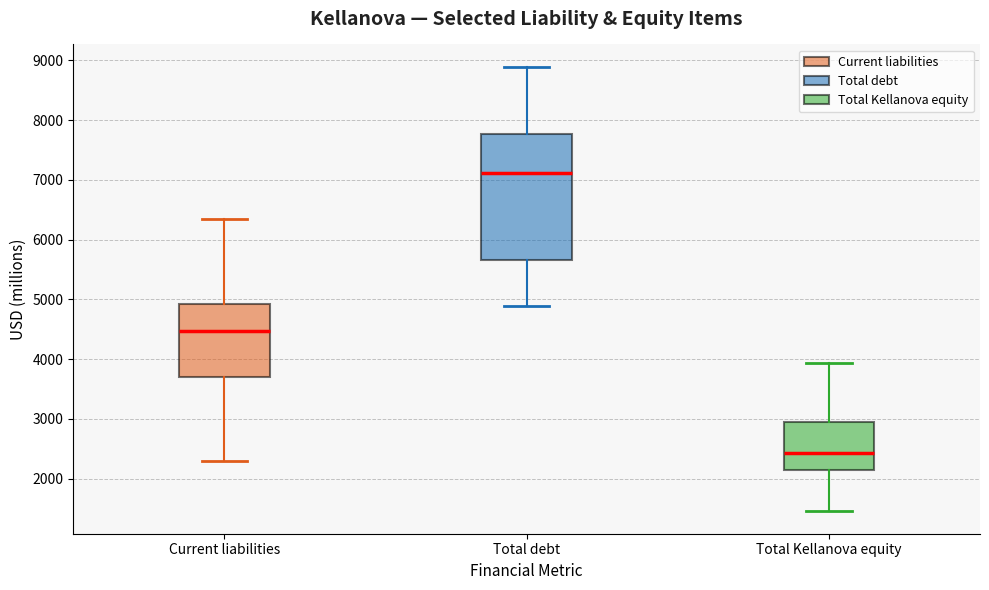

Comparing the boxes themselves (not the whiskers), which one is the tallest?

Total debt